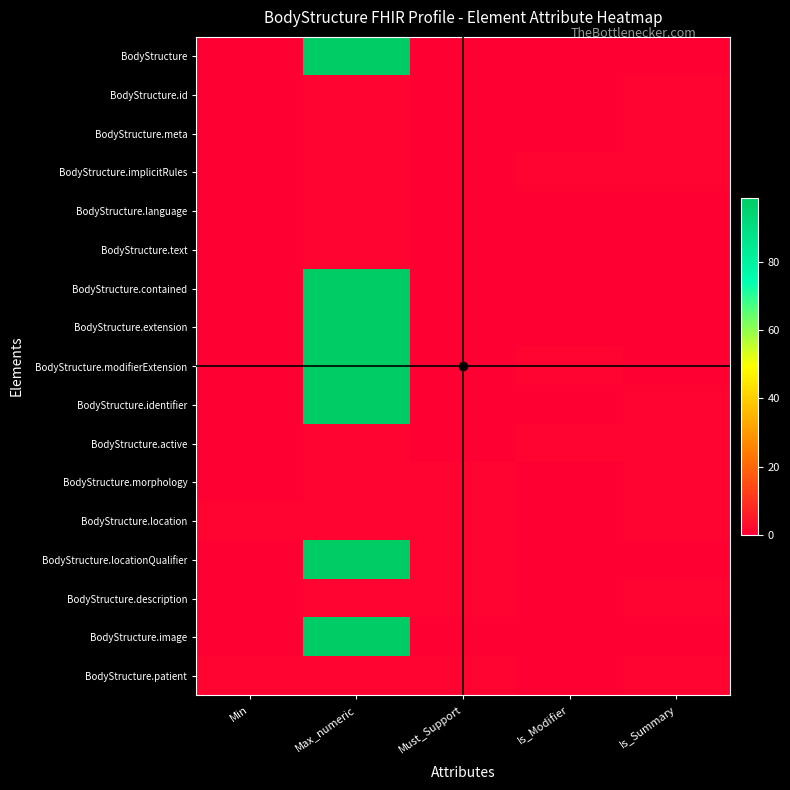

How many distinct data groups are displayed?

17